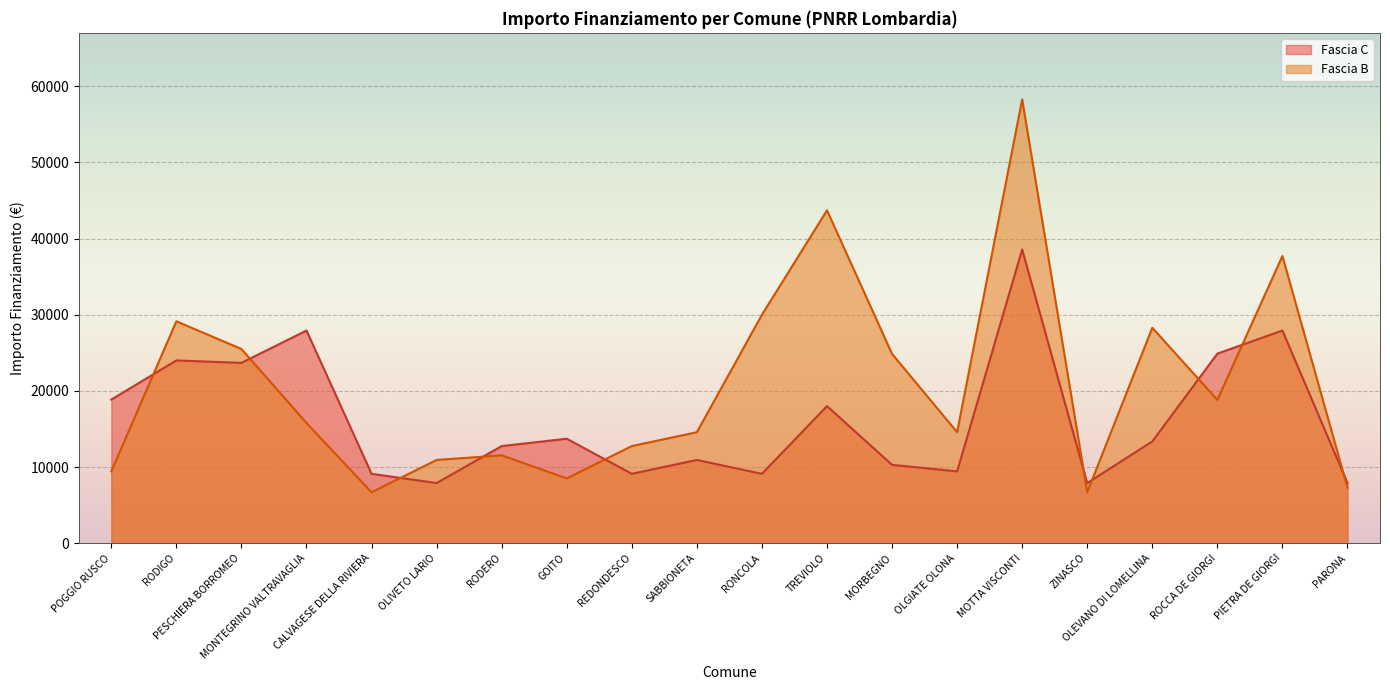

Which series has the largest range (max minus min)?

Fascia B